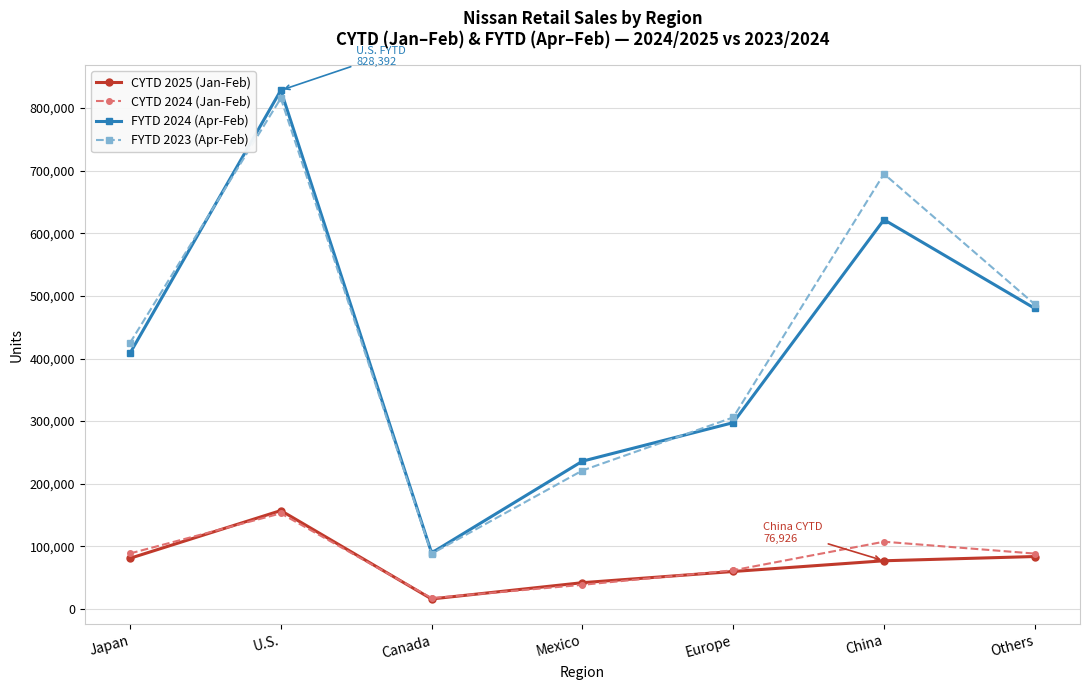

At which category is the sum across all series the highest?

U.S.